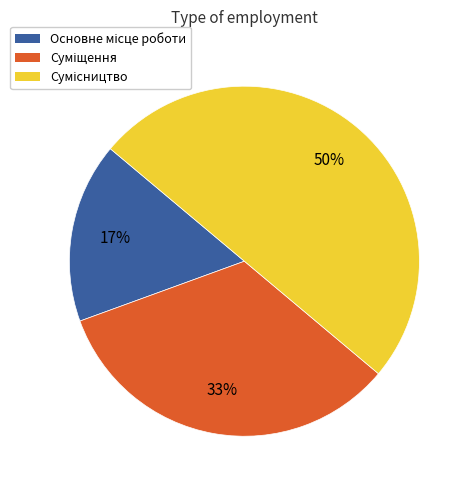

To the nearest percent, what is the average slice percentage?

33%